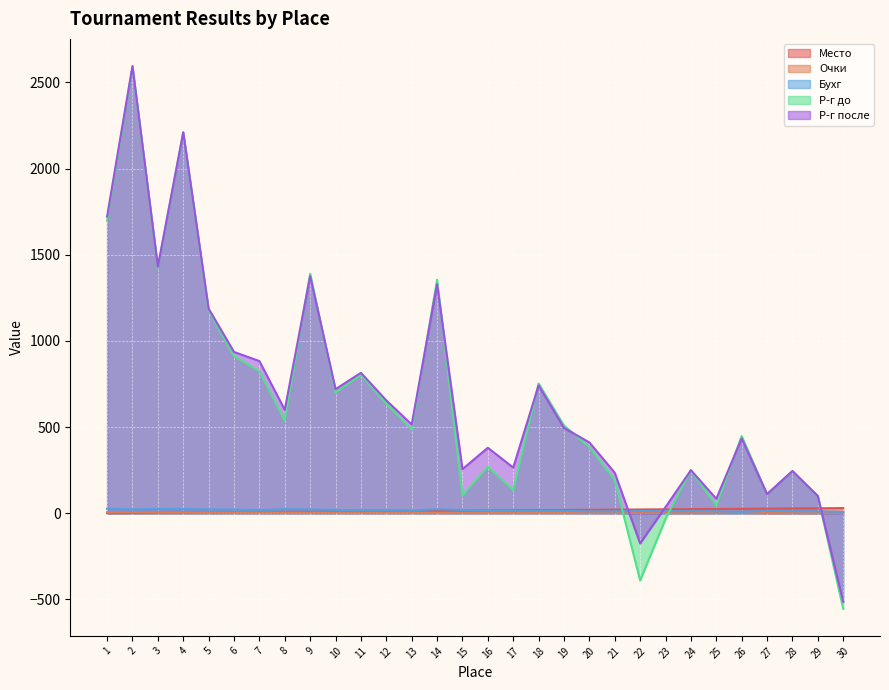

Between which two adjacent categories do Место and Бухг first intersect?

15 and 16